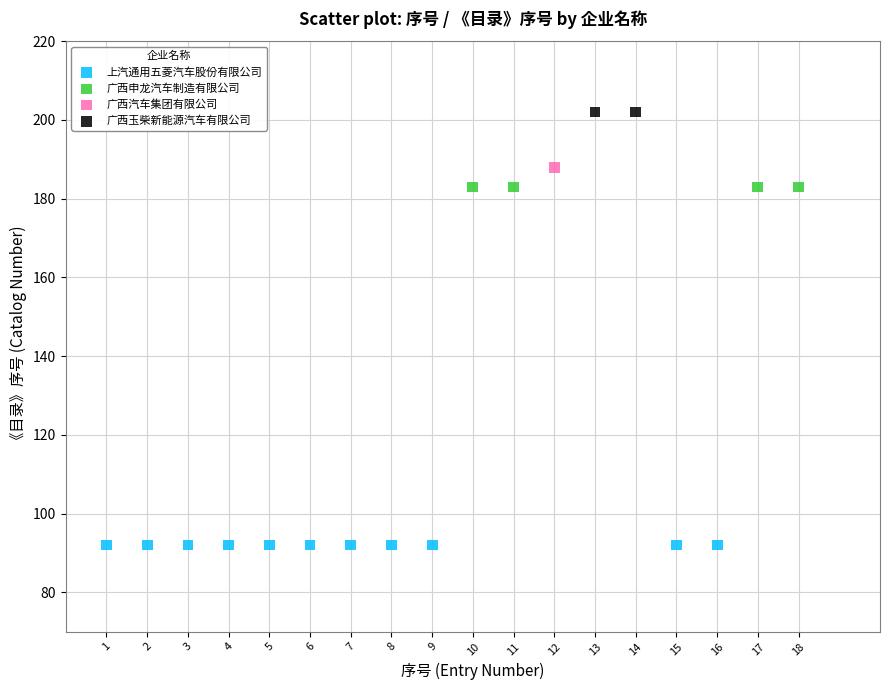

Which series reaches the maximum Y coordinate?

广西玉柴新能源汽车有限公司